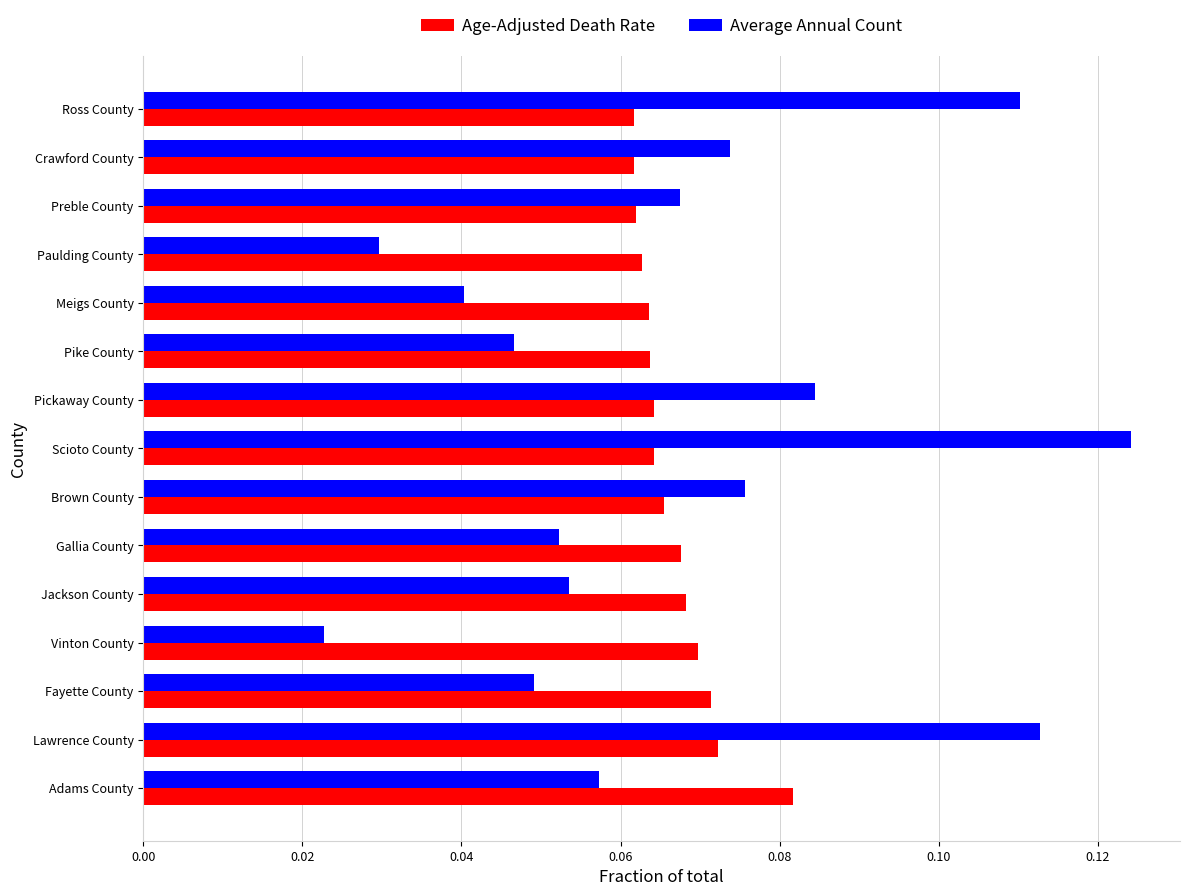

Is the value of Average Annual Count at Gallia County greater than the value of Age-Adjusted Death Rate at Jackson County?

No